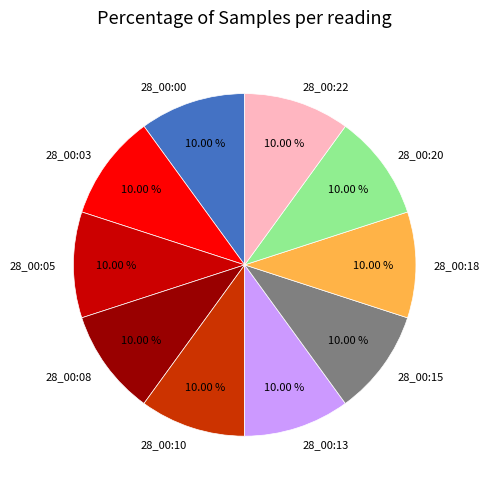

Combined, what portion of the pie is 28_00:00 and 28_00:03?

20.0%